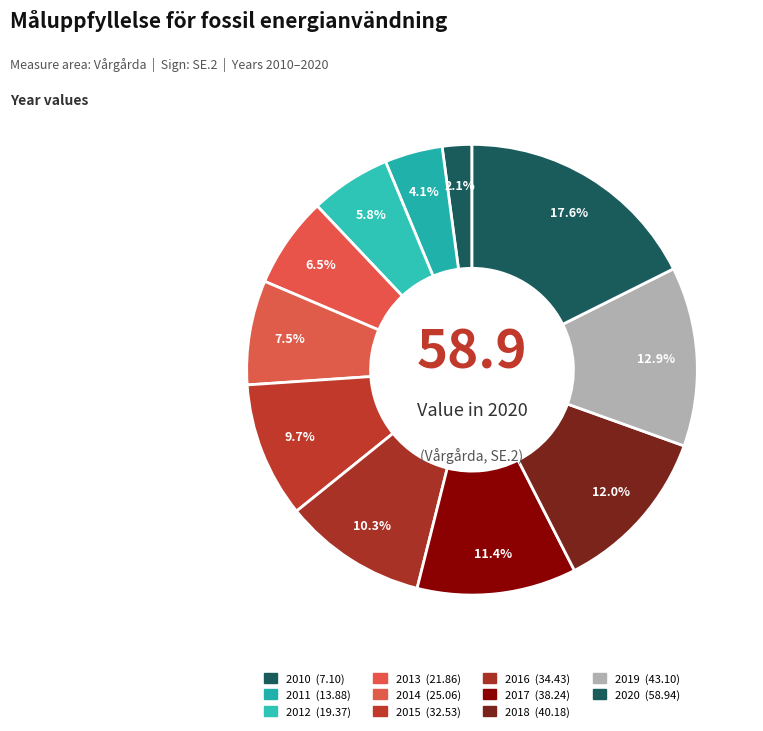

True or false: 2012 accounts for 6% of the total.

True